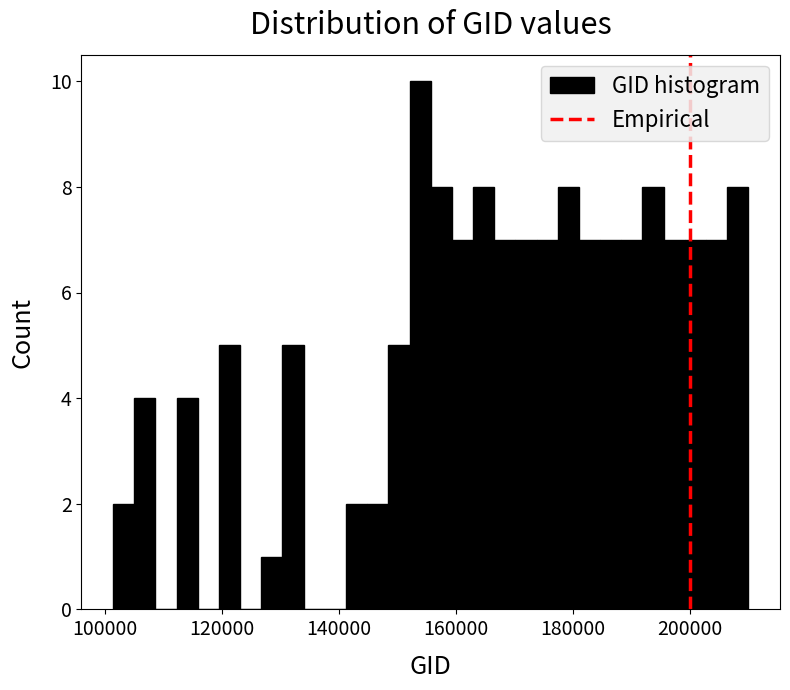

Read against the x-axis, roughly where is the centre of the tallest bar?

154000